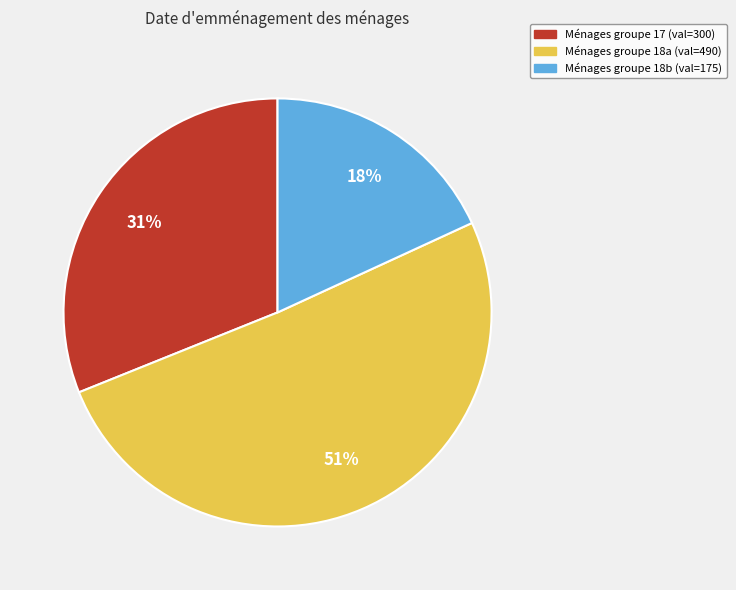

To the nearest percent, what is the difference between the largest and smallest slice percentages?

33%